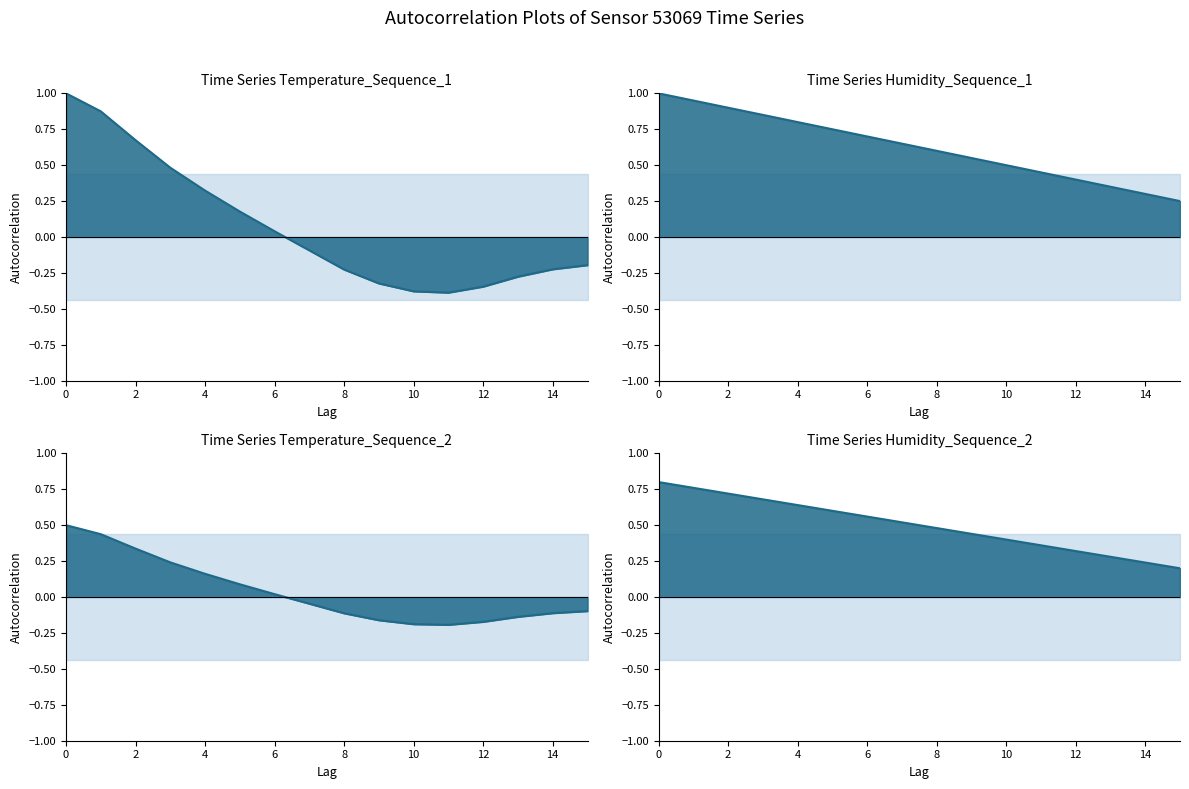

How many interior local valleys does the temperature ACF series have?

1